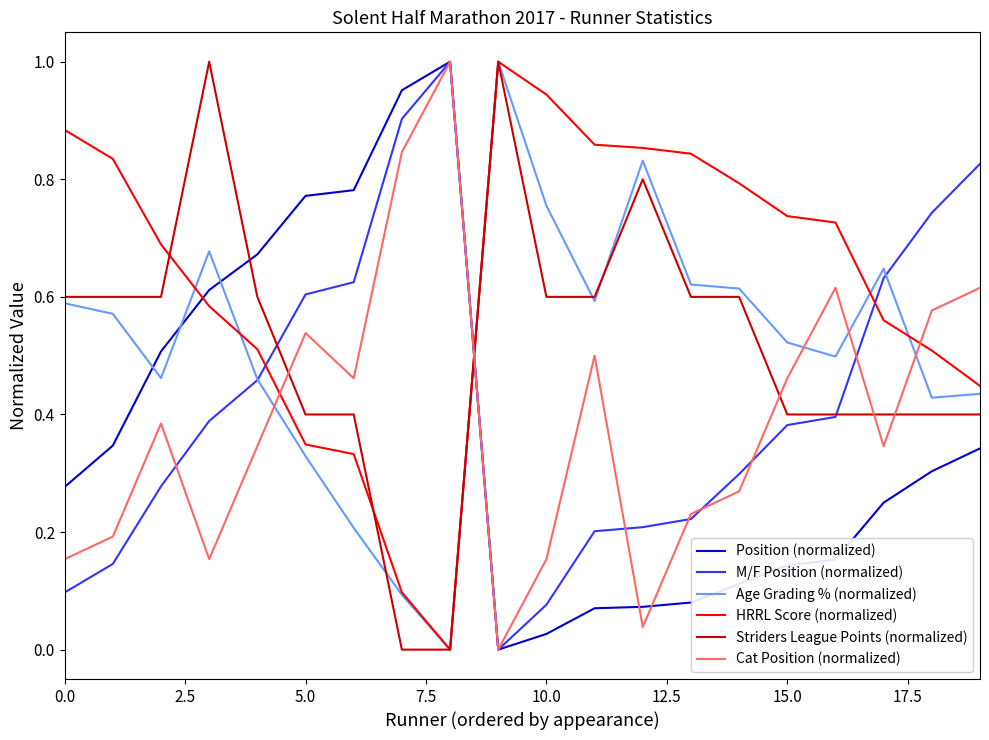

Which series ends up on top after the final intersection of HRRL Score (normalized) and Cat Position (normalized)?

Cat Position (normalized)